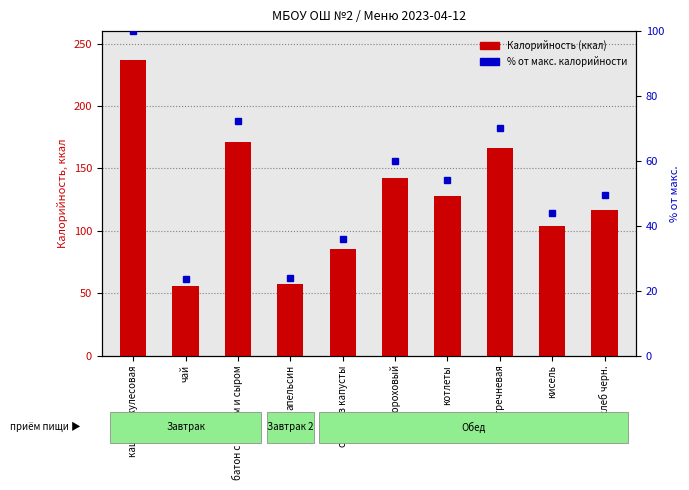

Rank the series by their maximum value, from lowest to highest.

% от макс. калорийности, Калорийность (ккал)